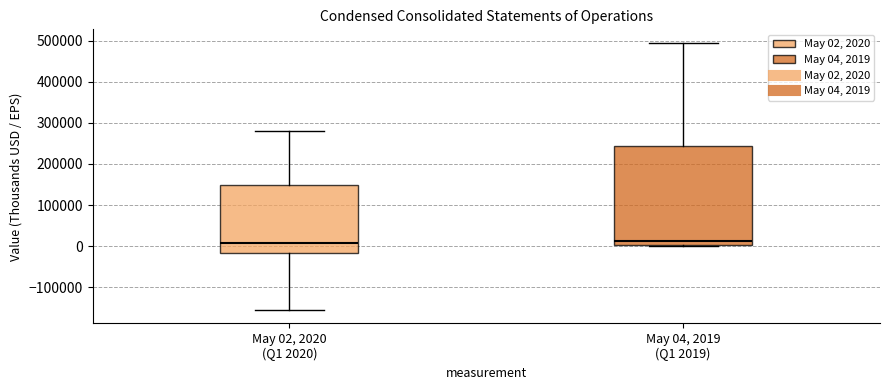

Reading left to right, transcribe this box plot: for each box, give where its median line is, the range the box spans, and where its two whiskers end, as read against the y-axis. The values are not printed on the chart, so give them approximately, as read against the axis.

May 02, 2020 (Q1 2020): median 10000, box -20000 to 150000, whiskers -160000 to 280000
May 04, 2019 (Q1 2019): median 10000, box 0 to 240000, whiskers 0 (just below the box's lower edge) to 500000